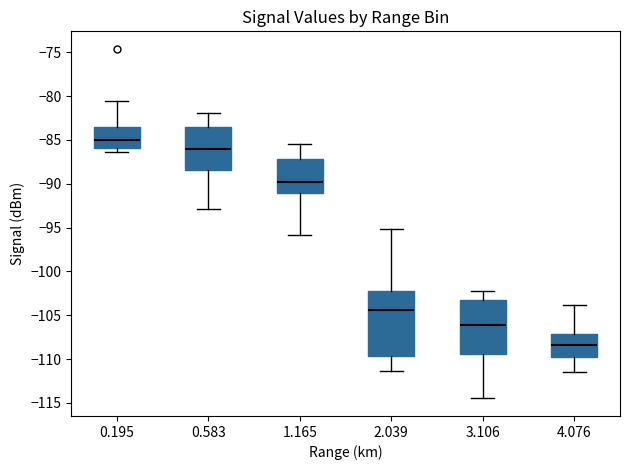

Which box is the tallest, from its lower edge to its upper edge?

2.039